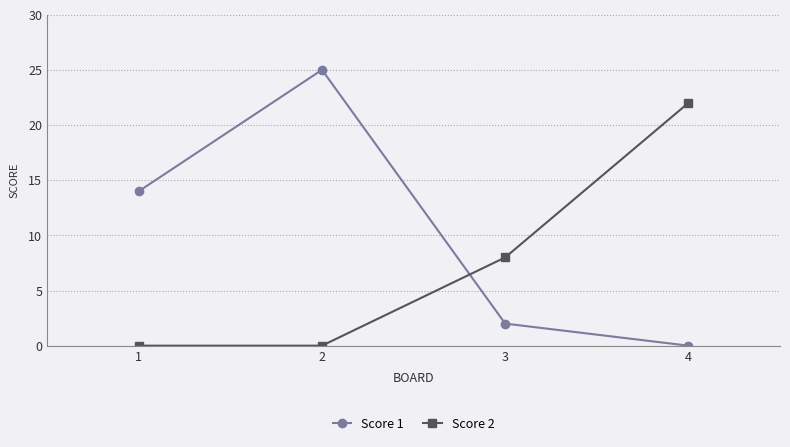

Between 1 and 3, which series saw the biggest shift?

Score 1